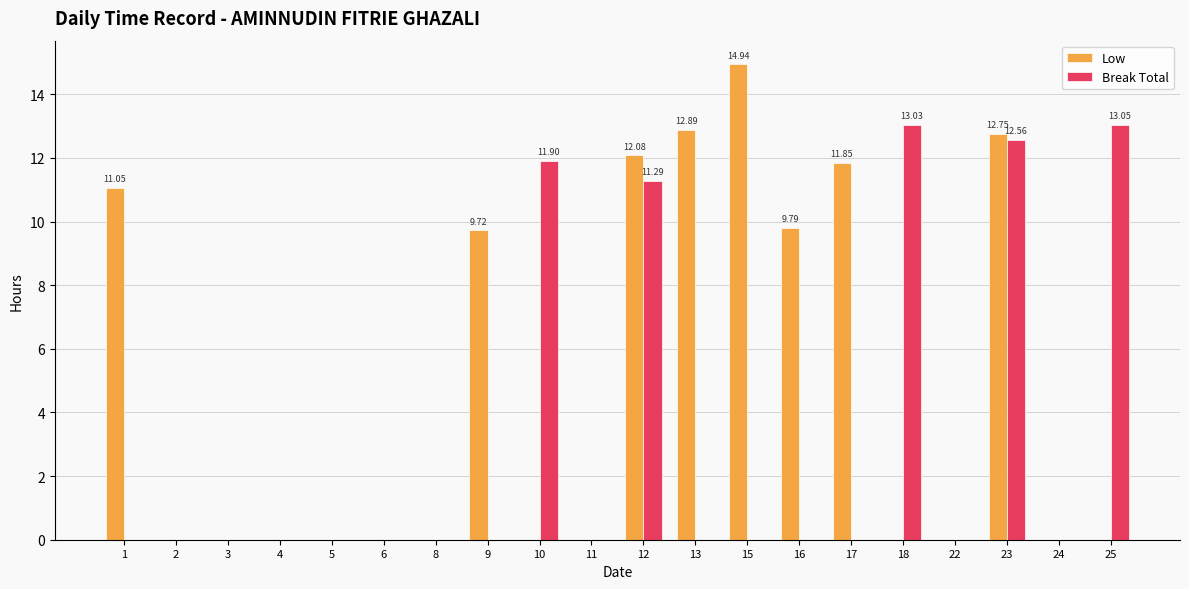

What is the total value across all series at 23?

25.3